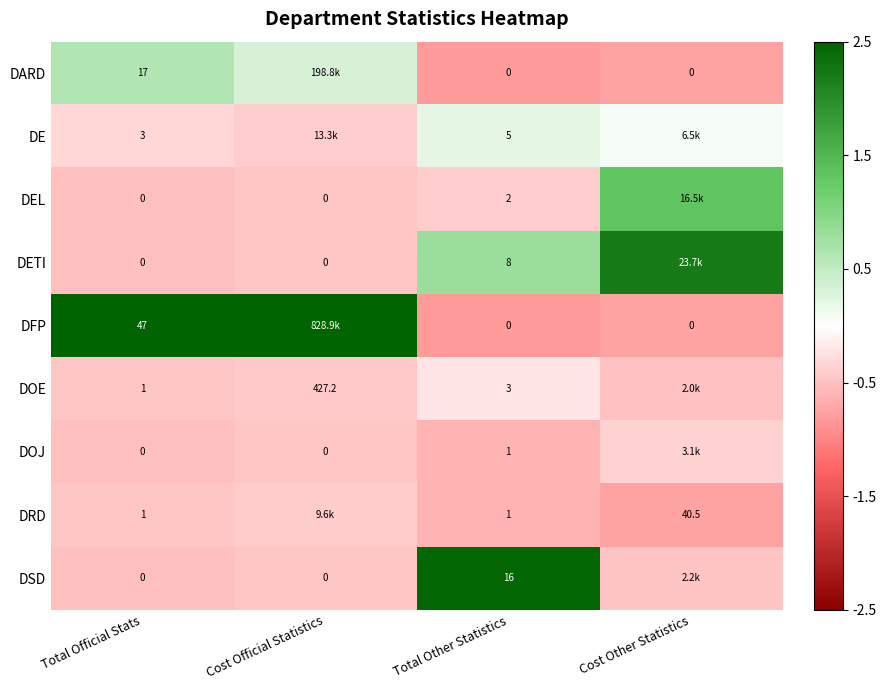

Between Cost Other Statistics and Total Other Statistics, which is larger?

Cost Other Statistics